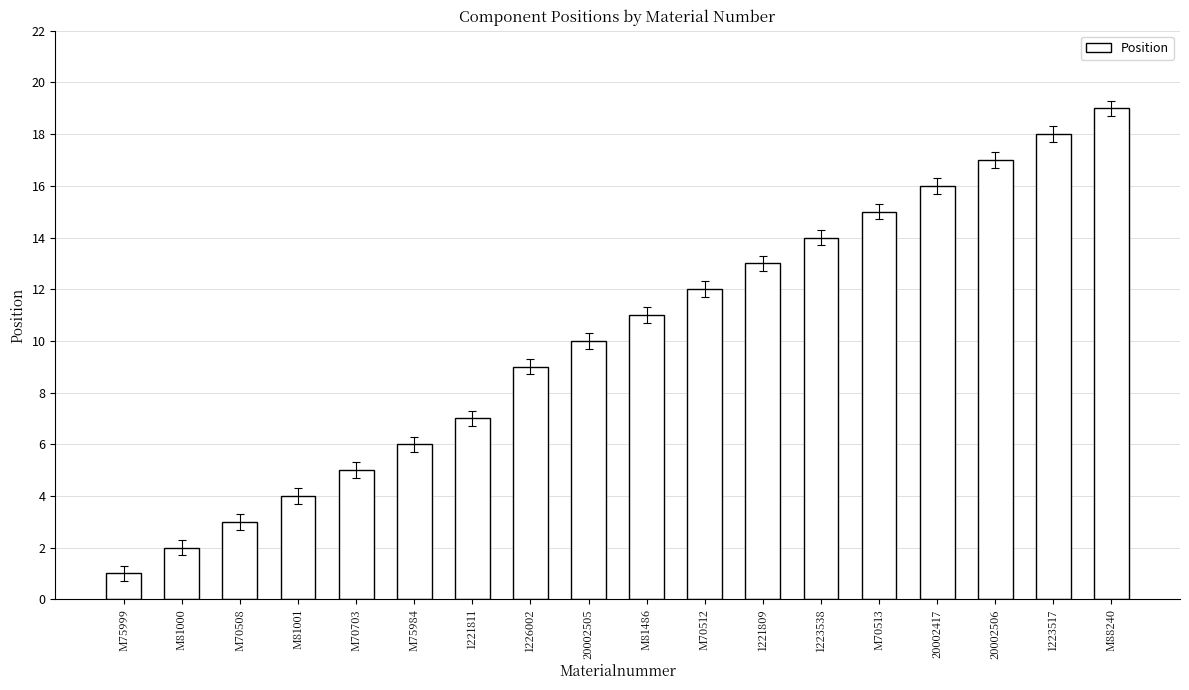

What is the label of the 16th bar from the left?

20002506